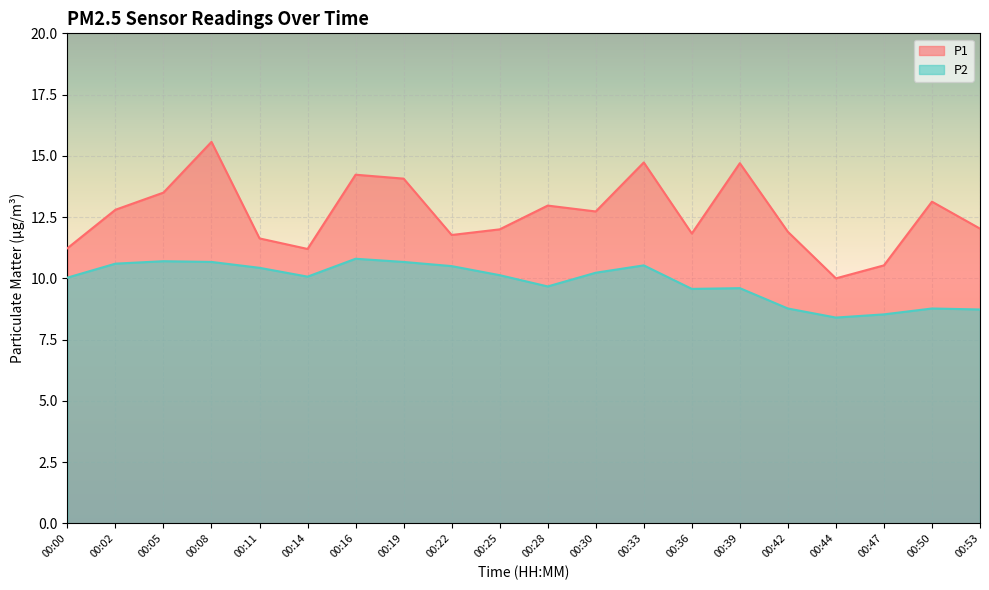

Does the chart display data point markers on the line(s)?

No